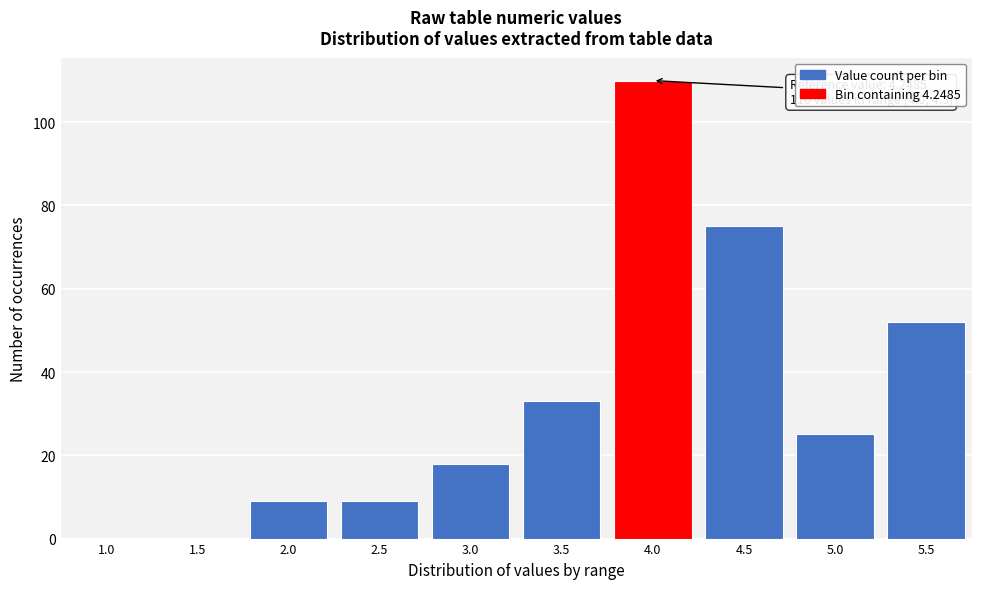

Reading right to left, extract all data points from this chart.

5.5=52	5.0=25	4.5=75	4.0=110	3.5=33	3.0=18	2.5=9	2.0=9	1.5=0	1.0=0